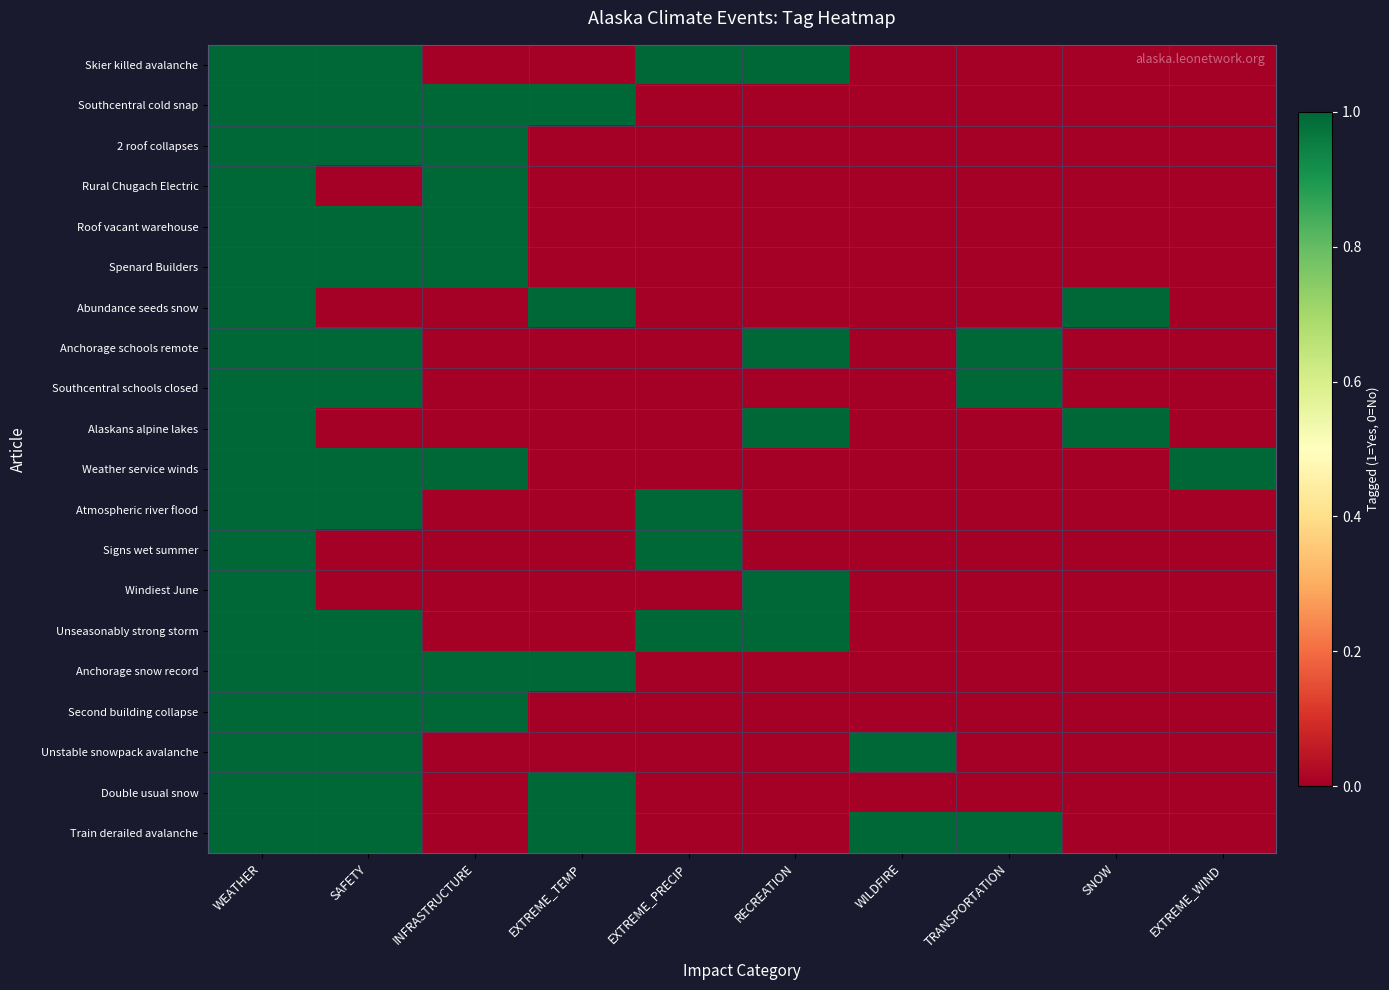

Reading right to left, transcribe all the data shown in this chart.

Skier killed avalanche: EXTREME_WIND=0	SNOW=0	TRANSPORTATION=0	WILDFIRE=0	RECREATION=1	EXTREME_PRECIP=1	EXTREME_TEMP=0	INFRASTRUCTURE=0	SAFETY=1	WEATHER=1
Southcentral cold snap: EXTREME_WIND=0	SNOW=0	TRANSPORTATION=0	WILDFIRE=0	RECREATION=0	EXTREME_PRECIP=0	EXTREME_TEMP=1	INFRASTRUCTURE=1	SAFETY=1	WEATHER=1
2 roof collapses: EXTREME_WIND=0	SNOW=0	TRANSPORTATION=0	WILDFIRE=0	RECREATION=0	EXTREME_PRECIP=0	EXTREME_TEMP=0	INFRASTRUCTURE=1	SAFETY=1	WEATHER=1
Rural Chugach Electric: EXTREME_WIND=0	SNOW=0	TRANSPORTATION=0	WILDFIRE=0	RECREATION=0	EXTREME_PRECIP=0	EXTREME_TEMP=0	INFRASTRUCTURE=1	SAFETY=0	WEATHER=1
Roof vacant warehouse: EXTREME_WIND=0	SNOW=0	TRANSPORTATION=0	WILDFIRE=0	RECREATION=0	EXTREME_PRECIP=0	EXTREME_TEMP=0	INFRASTRUCTURE=1	SAFETY=1	WEATHER=1
Spenard Builders: EXTREME_WIND=0	SNOW=0	TRANSPORTATION=0	WILDFIRE=0	RECREATION=0	EXTREME_PRECIP=0	EXTREME_TEMP=0	INFRASTRUCTURE=1	SAFETY=1	WEATHER=1
Abundance seeds snow: EXTREME_WIND=0	SNOW=1	TRANSPORTATION=0	WILDFIRE=0	RECREATION=0	EXTREME_PRECIP=0	EXTREME_TEMP=1	INFRASTRUCTURE=0	SAFETY=0	WEATHER=1
Anchorage schools remote: EXTREME_WIND=0	SNOW=0	TRANSPORTATION=1	WILDFIRE=0	RECREATION=1	EXTREME_PRECIP=0	EXTREME_TEMP=0	INFRASTRUCTURE=0	SAFETY=1	WEATHER=1
Southcentral schools closed: EXTREME_WIND=0	SNOW=0	TRANSPORTATION=1	WILDFIRE=0	RECREATION=0	EXTREME_PRECIP=0	EXTREME_TEMP=0	INFRASTRUCTURE=0	SAFETY=1	WEATHER=1
Alaskans alpine lakes: EXTREME_WIND=0	SNOW=1	TRANSPORTATION=0	WILDFIRE=0	RECREATION=1	EXTREME_PRECIP=0	EXTREME_TEMP=0	INFRASTRUCTURE=0	SAFETY=0	WEATHER=1
Weather service winds: EXTREME_WIND=1	SNOW=0	TRANSPORTATION=0	WILDFIRE=0	RECREATION=0	EXTREME_PRECIP=0	EXTREME_TEMP=0	INFRASTRUCTURE=1	SAFETY=1	WEATHER=1
Atmospheric river flood: EXTREME_WIND=0	SNOW=0	TRANSPORTATION=0	WILDFIRE=0	RECREATION=0	EXTREME_PRECIP=1	EXTREME_TEMP=0	INFRASTRUCTURE=0	SAFETY=1	WEATHER=1
Signs wet summer: EXTREME_WIND=0	SNOW=0	TRANSPORTATION=0	WILDFIRE=0	RECREATION=0	EXTREME_PRECIP=1	EXTREME_TEMP=0	INFRASTRUCTURE=0	SAFETY=0	WEATHER=1
Windiest June: EXTREME_WIND=0	SNOW=0	TRANSPORTATION=0	WILDFIRE=0	RECREATION=1	EXTREME_PRECIP=0	EXTREME_TEMP=0	INFRASTRUCTURE=0	SAFETY=0	WEATHER=1
Unseasonably strong storm: EXTREME_WIND=0	SNOW=0	TRANSPORTATION=0	WILDFIRE=0	RECREATION=1	EXTREME_PRECIP=1	EXTREME_TEMP=0	INFRASTRUCTURE=0	SAFETY=1	WEATHER=1
Anchorage snow record: EXTREME_WIND=0	SNOW=0	TRANSPORTATION=0	WILDFIRE=0	RECREATION=0	EXTREME_PRECIP=0	EXTREME_TEMP=1	INFRASTRUCTURE=1	SAFETY=1	WEATHER=1
Second building collapse: EXTREME_WIND=0	SNOW=0	TRANSPORTATION=0	WILDFIRE=0	RECREATION=0	EXTREME_PRECIP=0	EXTREME_TEMP=0	INFRASTRUCTURE=1	SAFETY=1	WEATHER=1
Unstable snowpack avalanche: EXTREME_WIND=0	SNOW=0	TRANSPORTATION=0	WILDFIRE=1	RECREATION=0	EXTREME_PRECIP=0	EXTREME_TEMP=0	INFRASTRUCTURE=0	SAFETY=1	WEATHER=1
Double usual snow: EXTREME_WIND=0	SNOW=0	TRANSPORTATION=0	WILDFIRE=0	RECREATION=0	EXTREME_PRECIP=0	EXTREME_TEMP=1	INFRASTRUCTURE=0	SAFETY=1	WEATHER=1
Train derailed avalanche: EXTREME_WIND=0	SNOW=0	TRANSPORTATION=1	WILDFIRE=1	RECREATION=0	EXTREME_PRECIP=0	EXTREME_TEMP=1	INFRASTRUCTURE=0	SAFETY=1	WEATHER=1